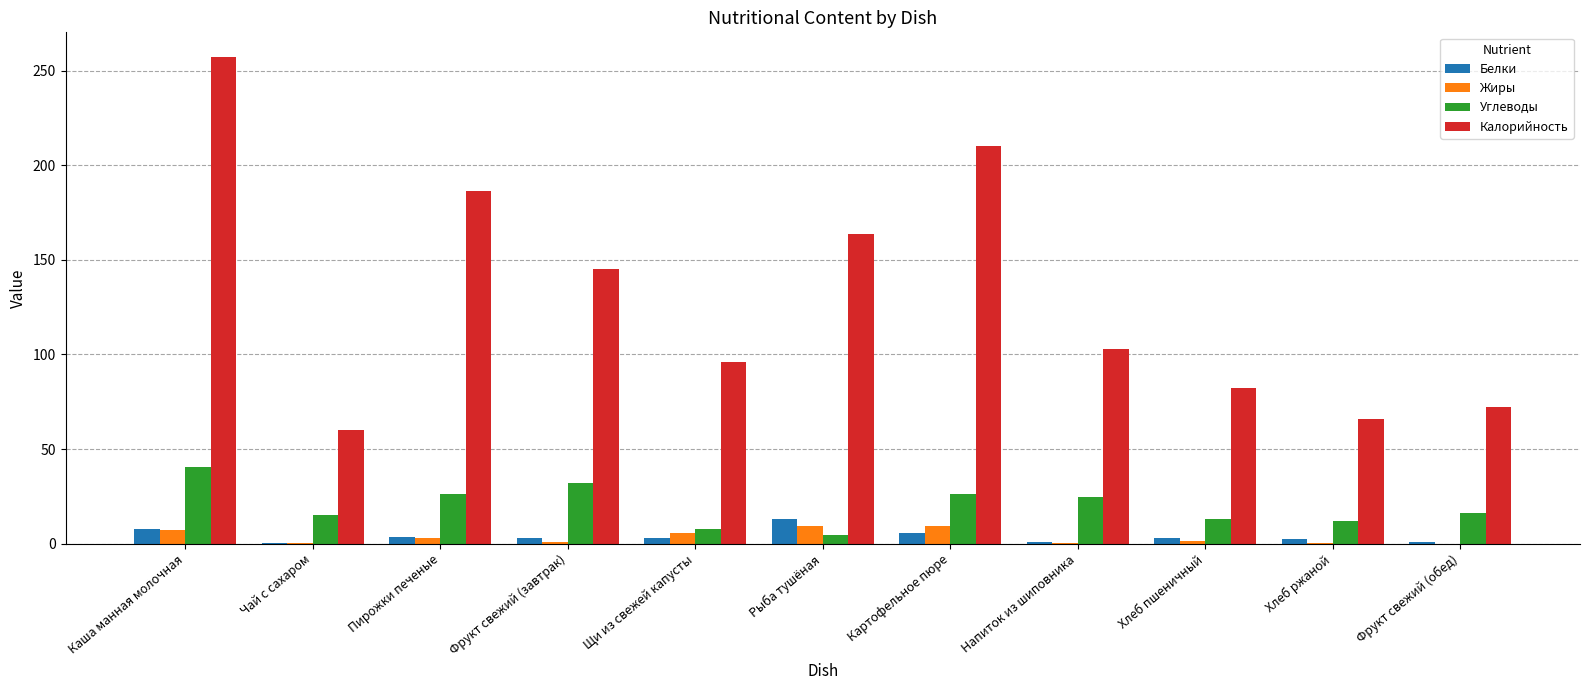

What is the average value of the Углеводы series?

19.8